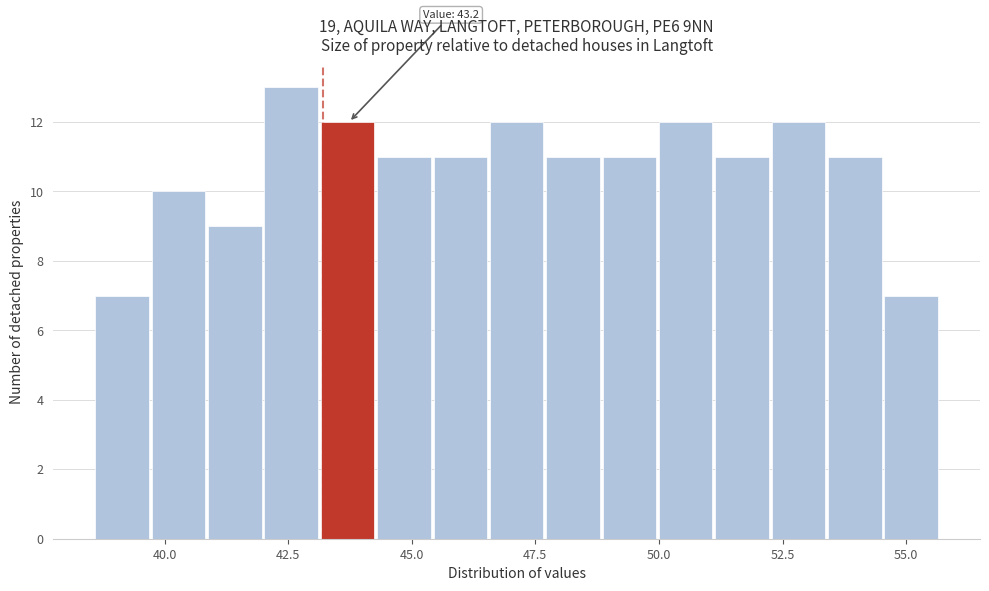

Read against the x-axis, roughly where is the centre of the tallest bar?

42.5